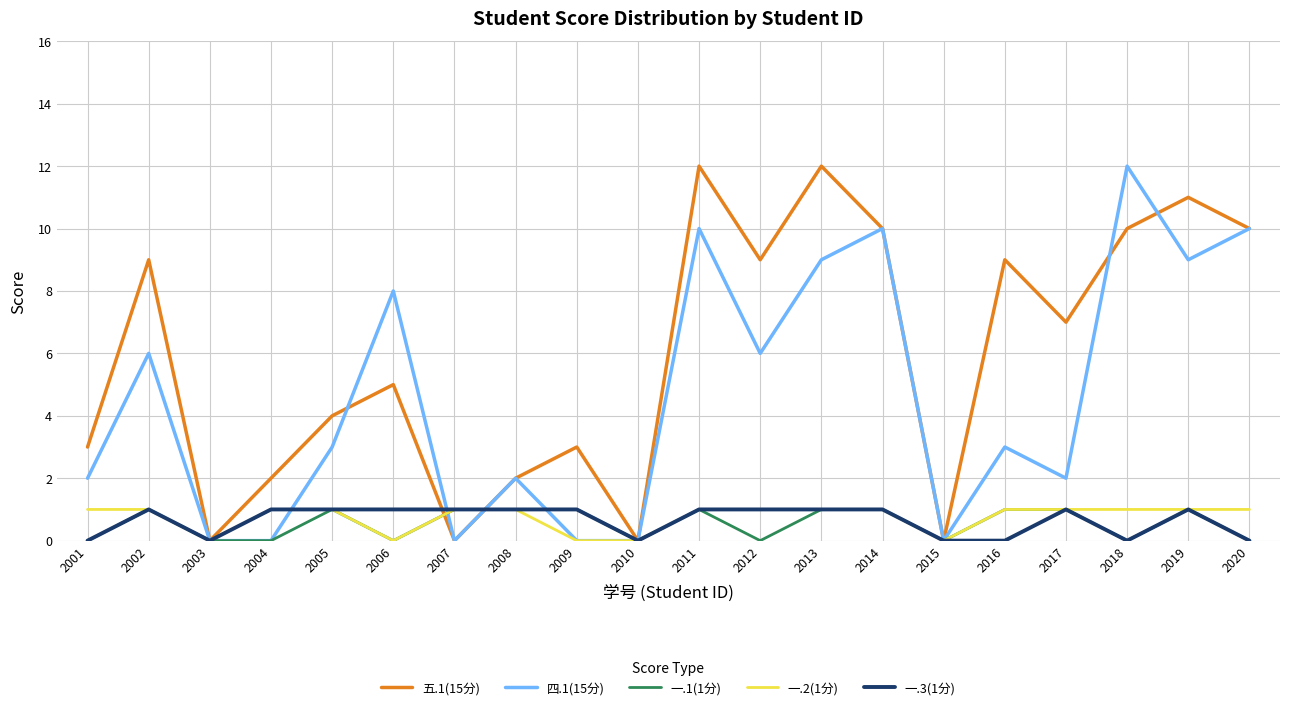

What is the average value of the 五.1(15分) series?

6